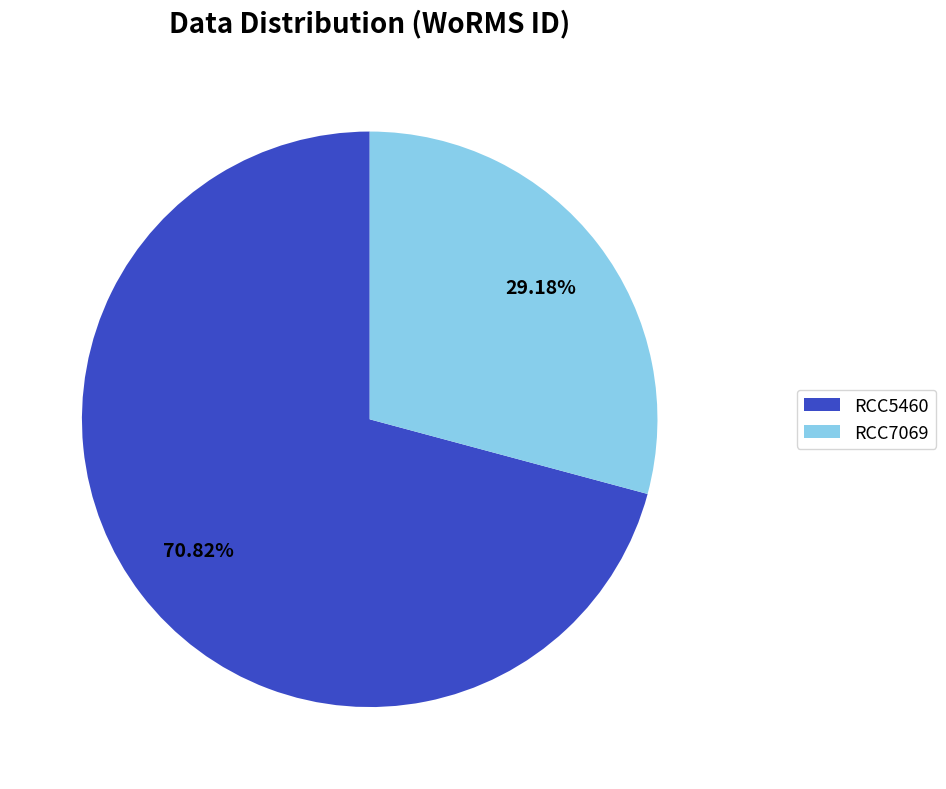

What percentage is the RCC5460 slice, to the nearest percent?

71%